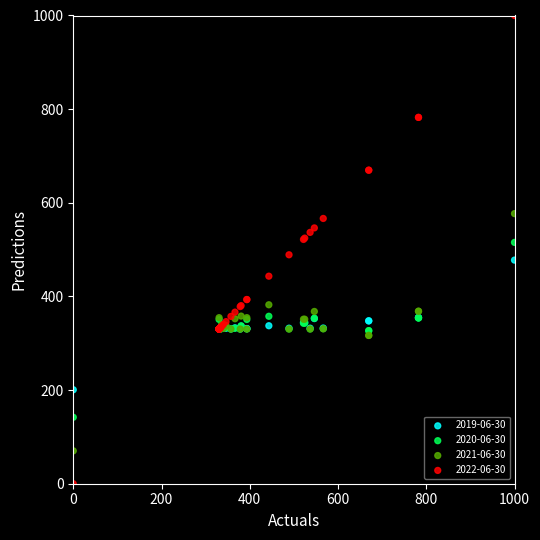

What are all the series names shown in the legend?

2019-06-30, 2020-06-30, 2021-06-30, 2022-06-30